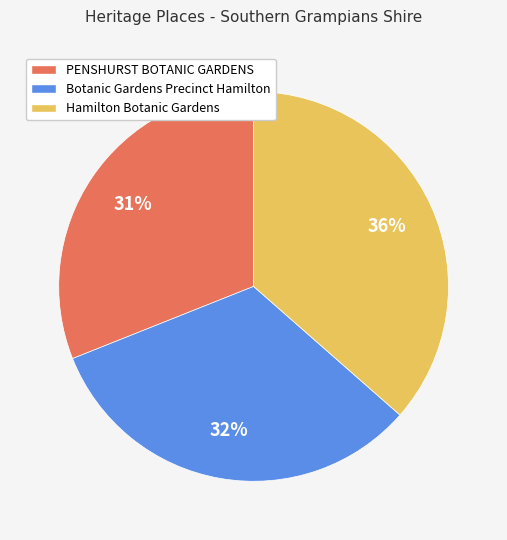

Do PENSHURST BOTANIC GARDENS and Botanic Gardens Precinct Hamilton together represent more than half of the pie?

Yes